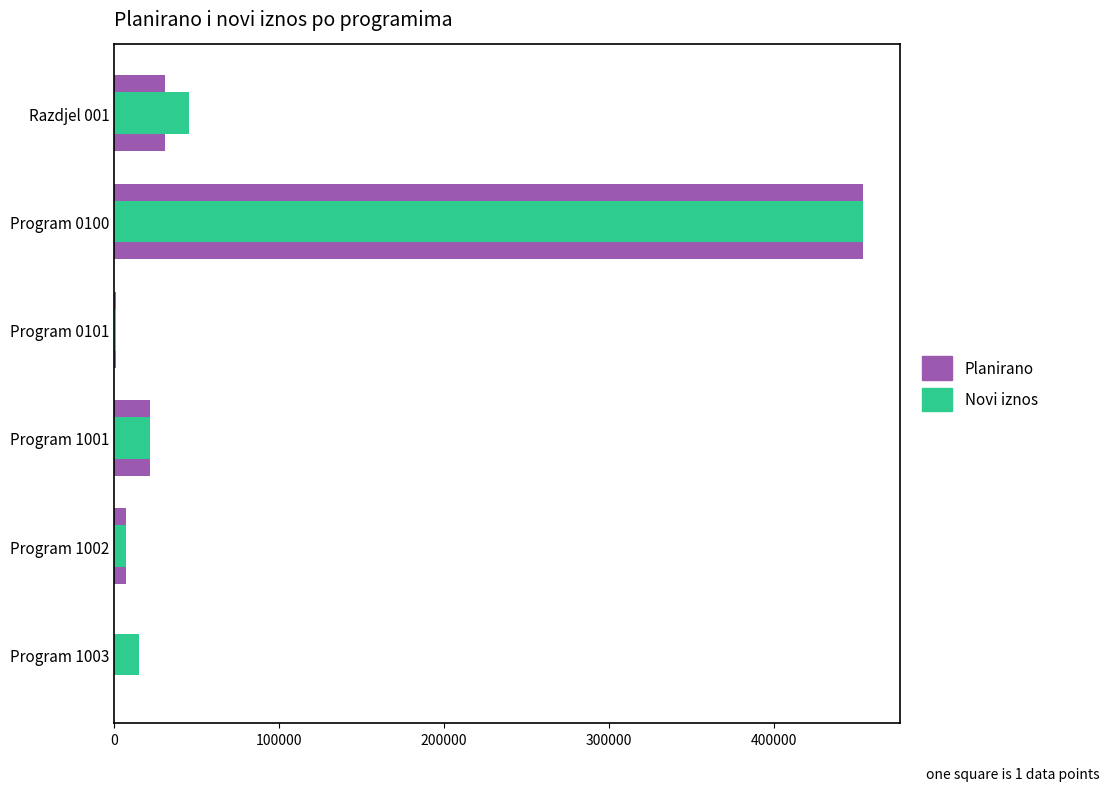

Is it true that Planirano equals -295754 at Program 1003?

False